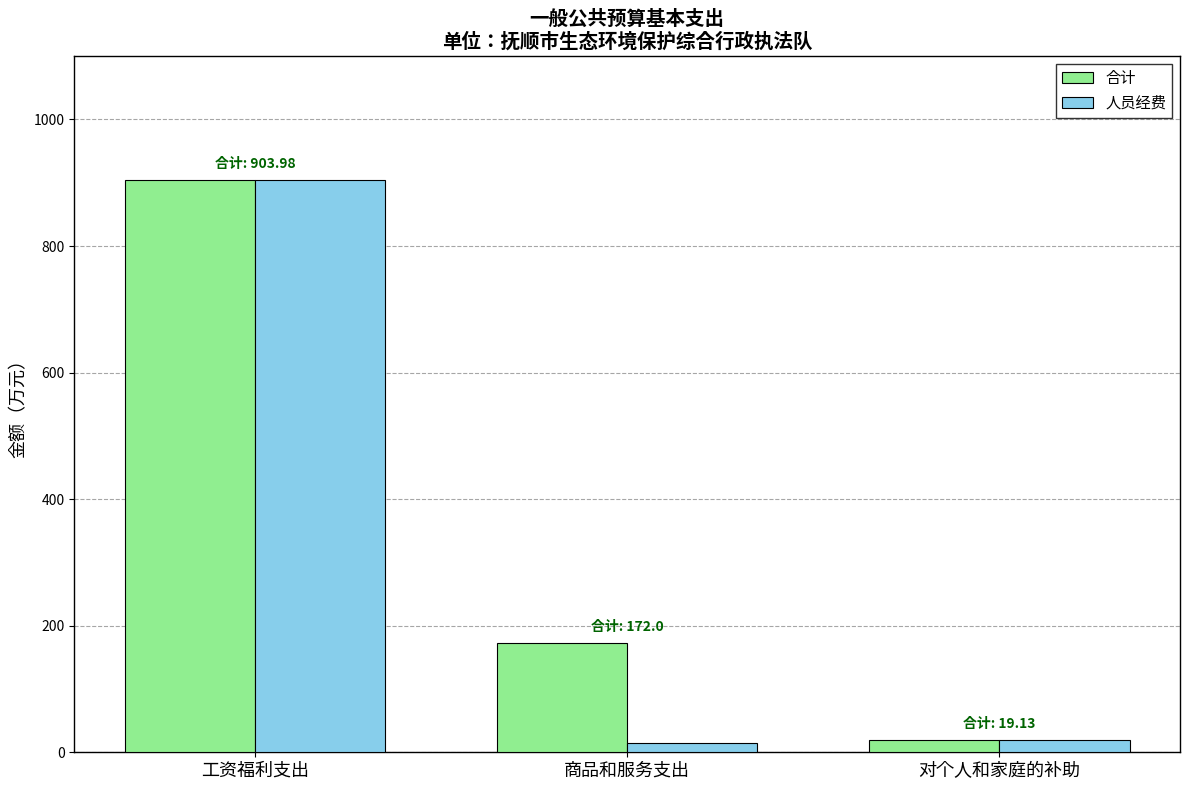

Read the 人员经费 value at 工资福利支出.

904.0